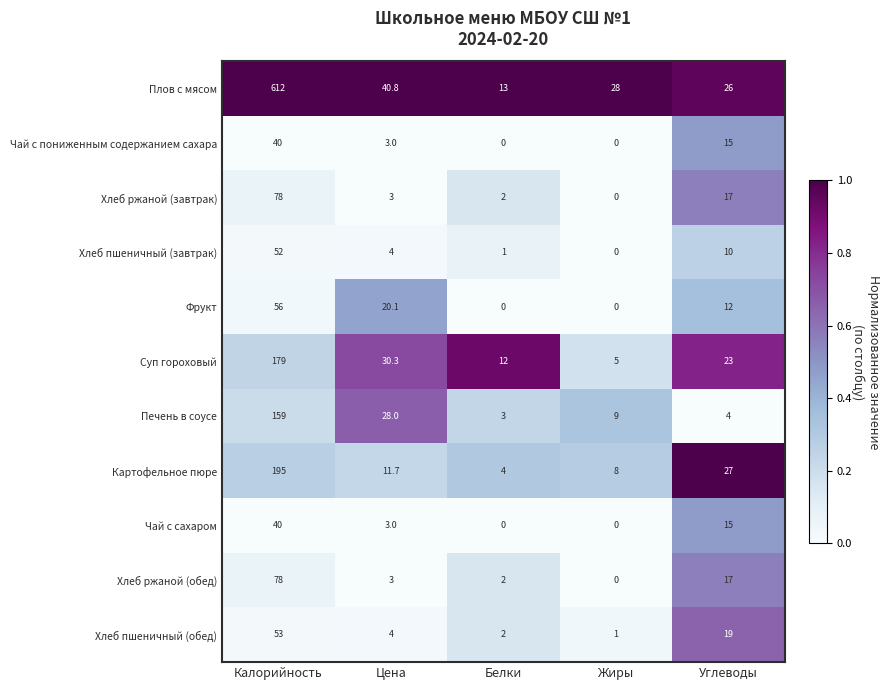

What is the total value across all series at Углеводы?

185.0